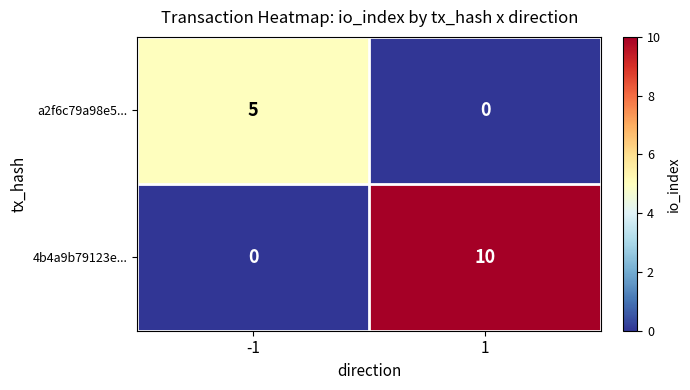

Reading left to right, transcribe all the data shown in this chart.

a2f6c79a98e5...: 5	0
4b4a9b79123e...: 0	10